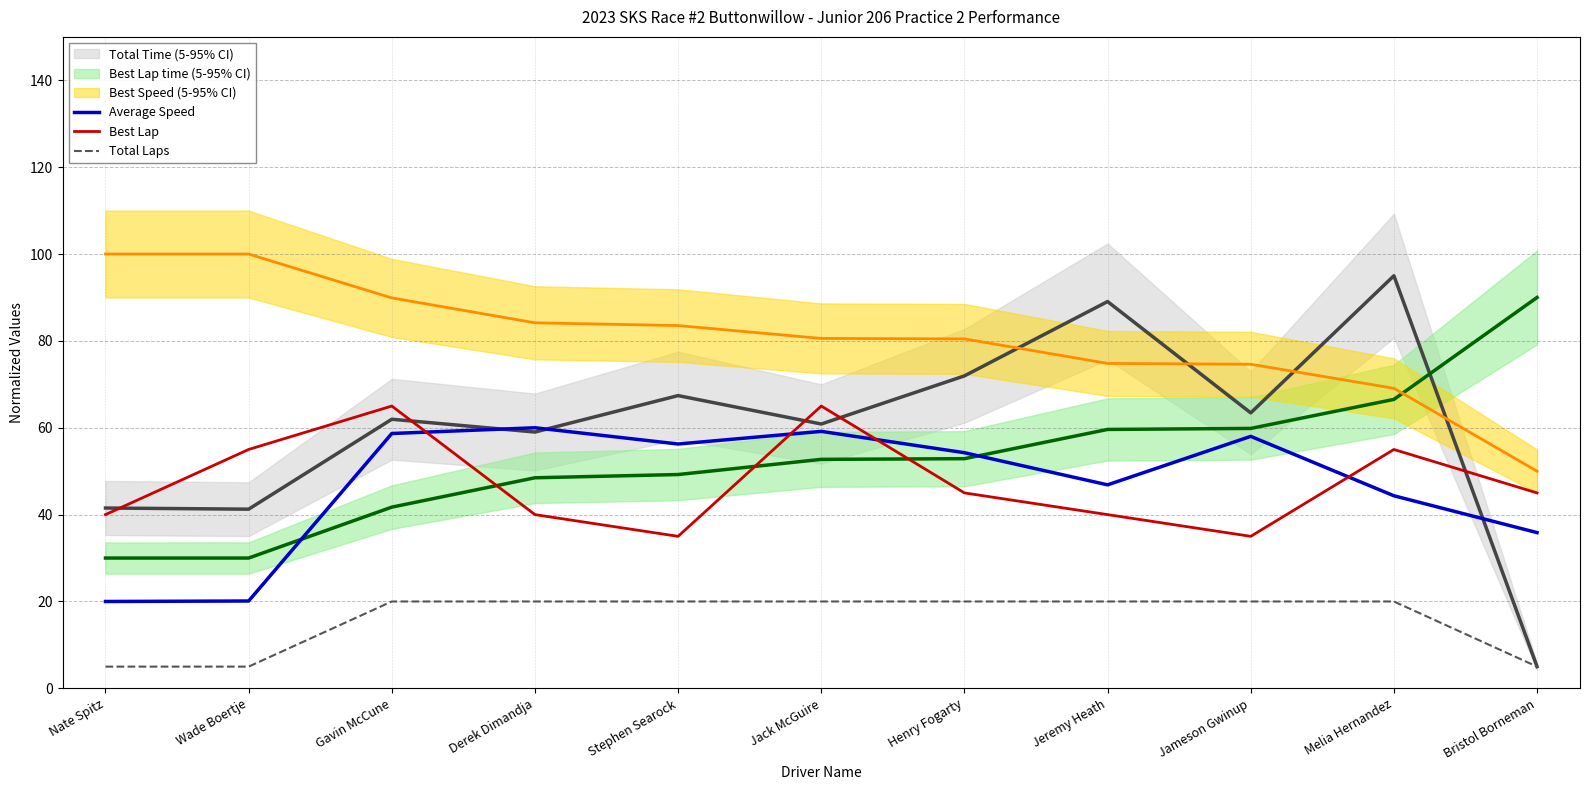

Where is Average Speed nearest to the value 40?

Bristol Borneman